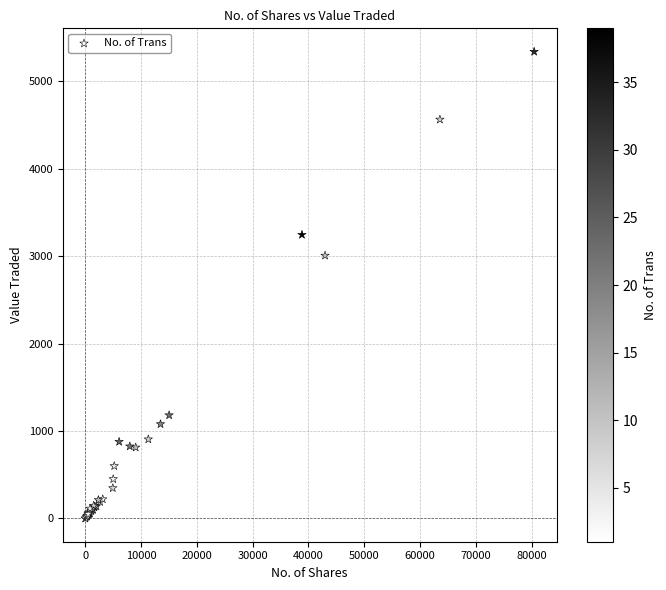

What Y value in the scatter plot is closest to 2670?

3008